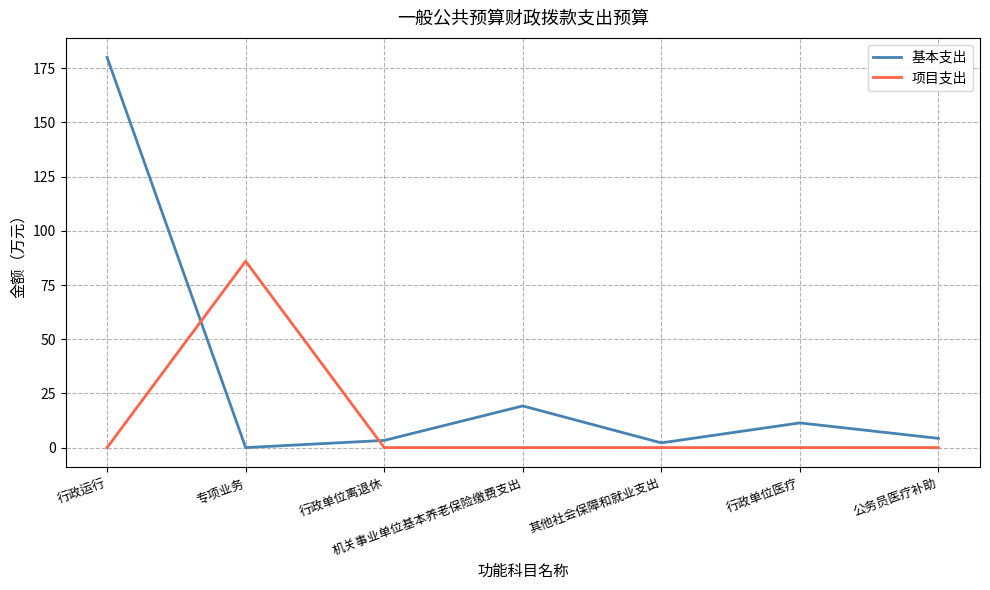

What is the sum of the 基本支出 values at 行政运行 and 专项业务?

180.0